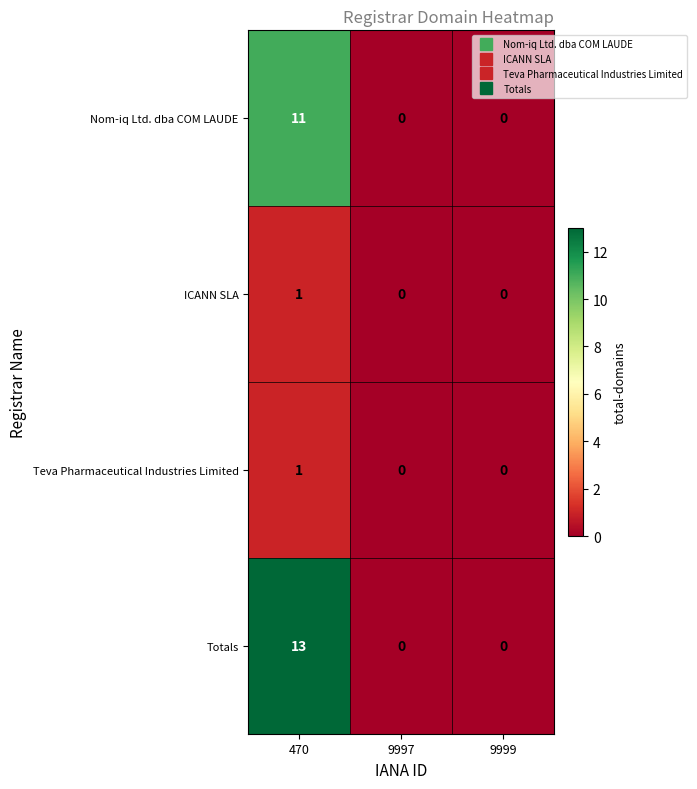

Which series has the widest spread of values?

Totals